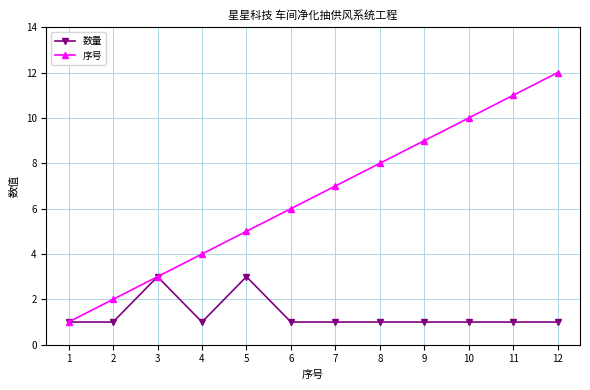

Which series has the largest range (max minus min)?

序号